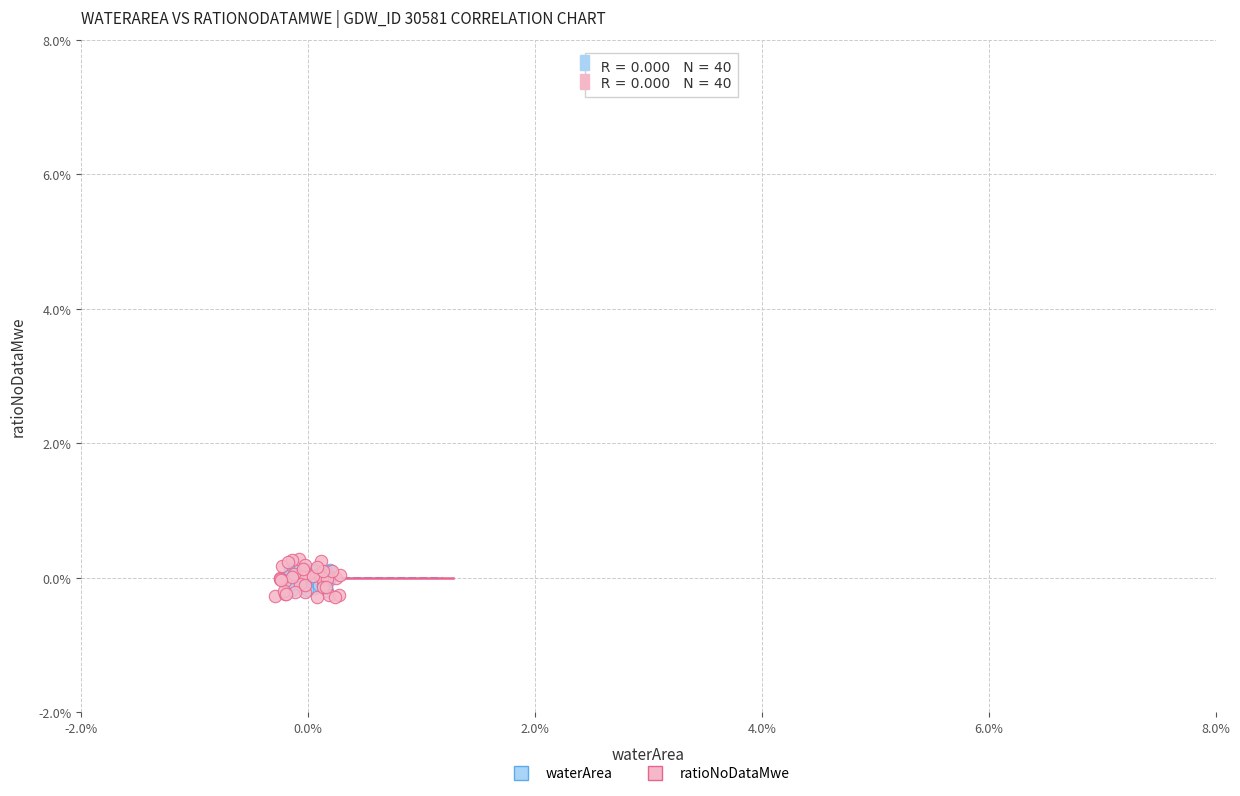

What are all the series names shown in the legend?

waterArea, ratioNoDataMwe